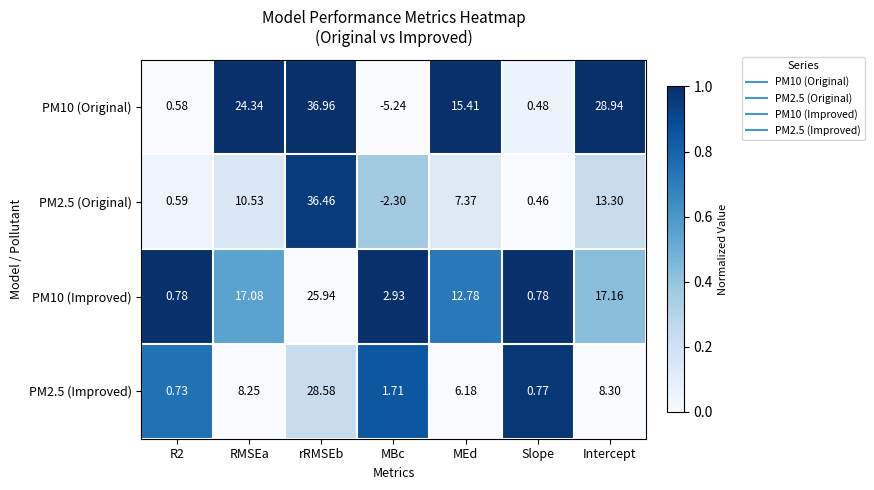

How many data points does each series have?

7